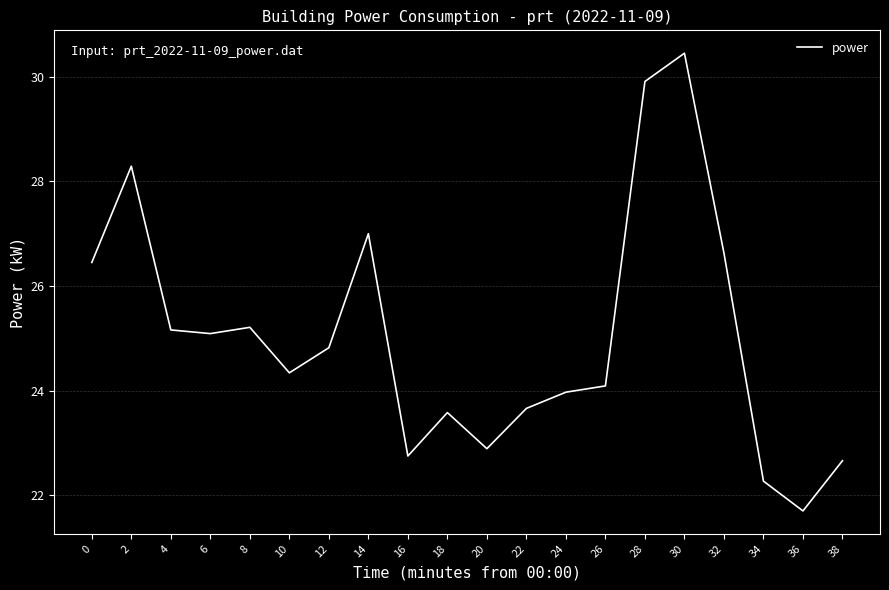

Which label corresponds to the largest value in the chart?

30